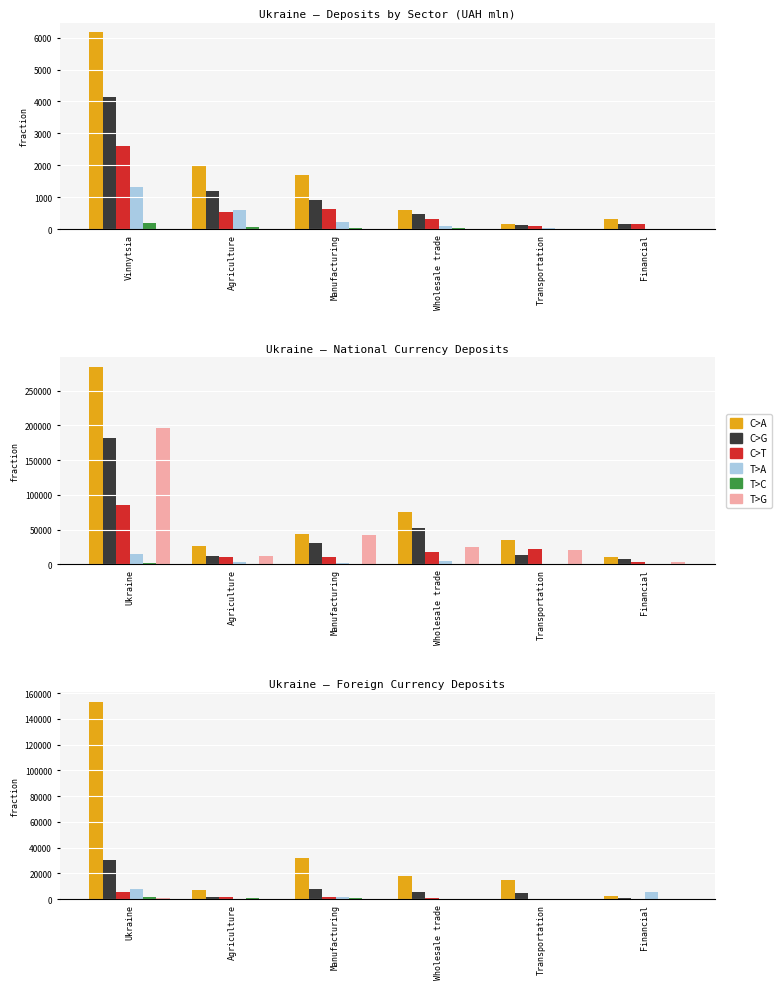

Which series has the largest range (max minus min)?

C>A